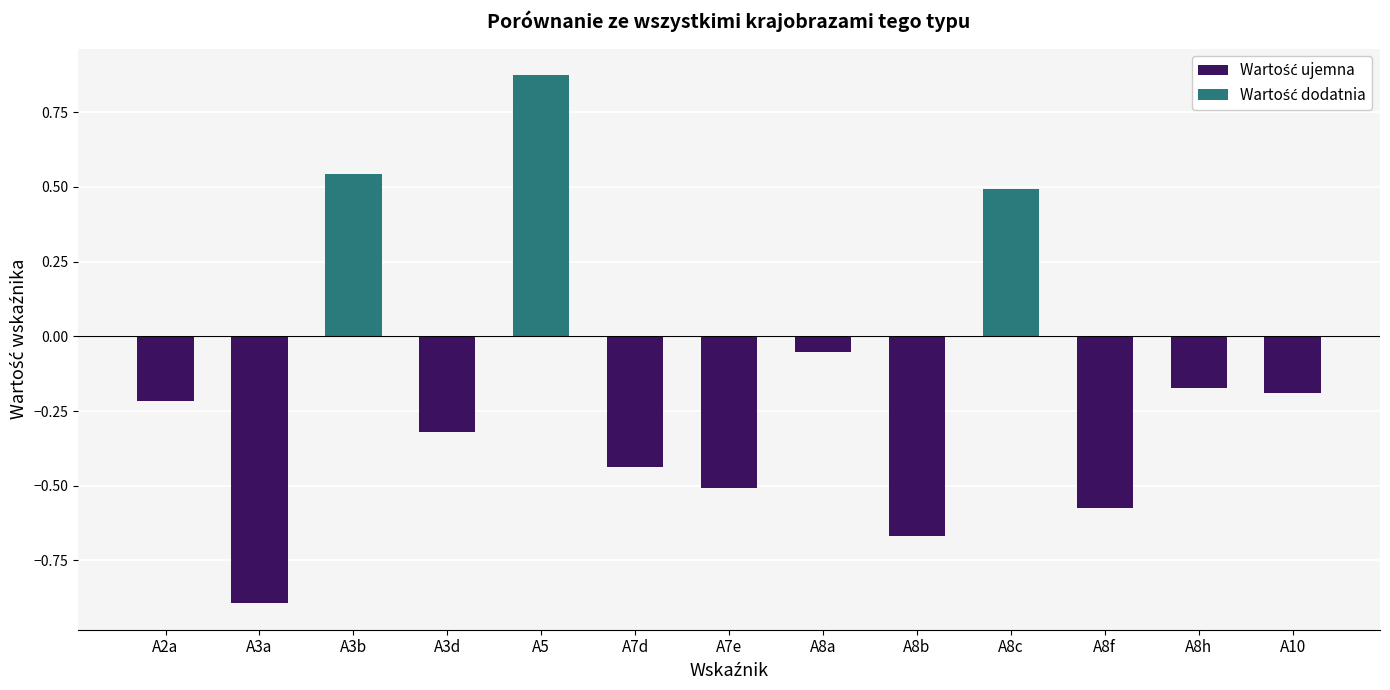

At which category does the chart reach its minimum across all series?

A3a